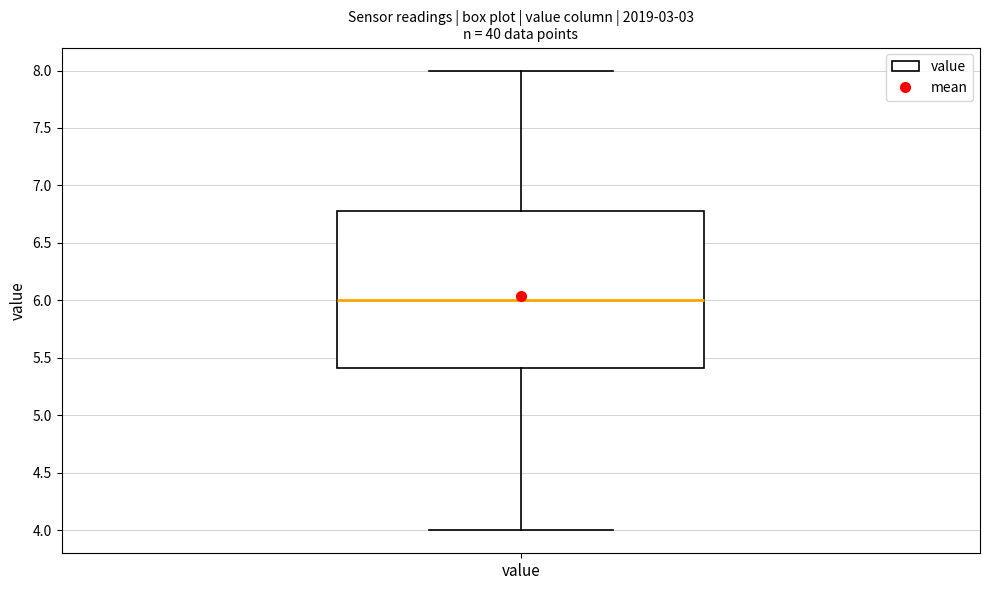

Where does the median line of the box for value sit on the y-axis? The values are not printed on the chart, so give them approximately, as read against the axis.

6.0